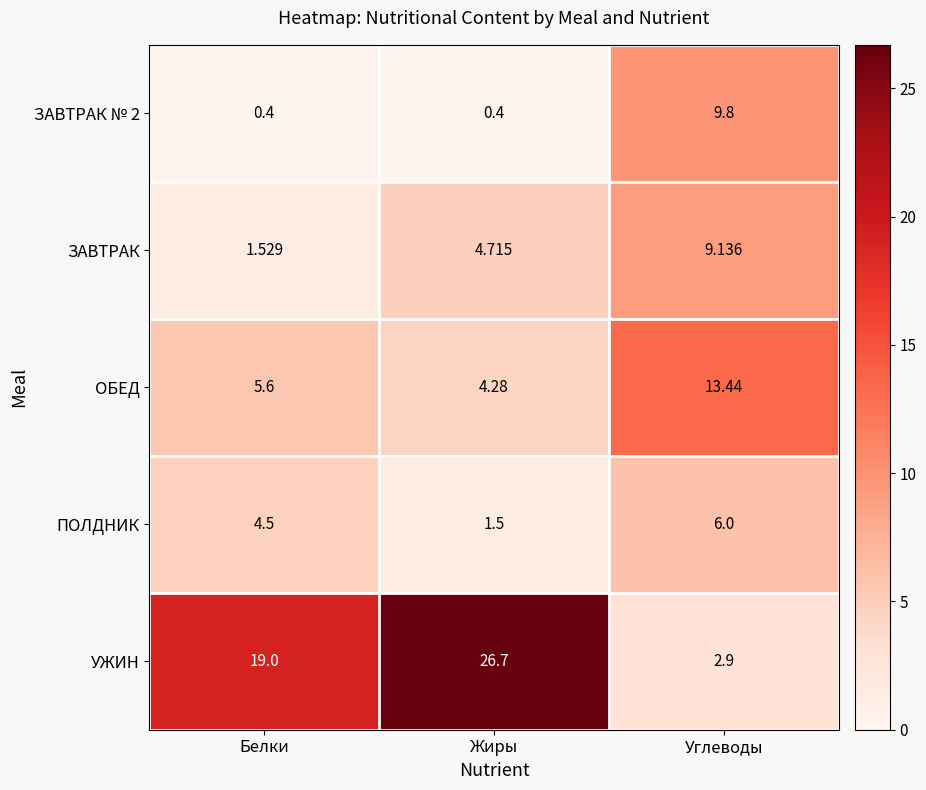

Count the number of data series in this chart.

5